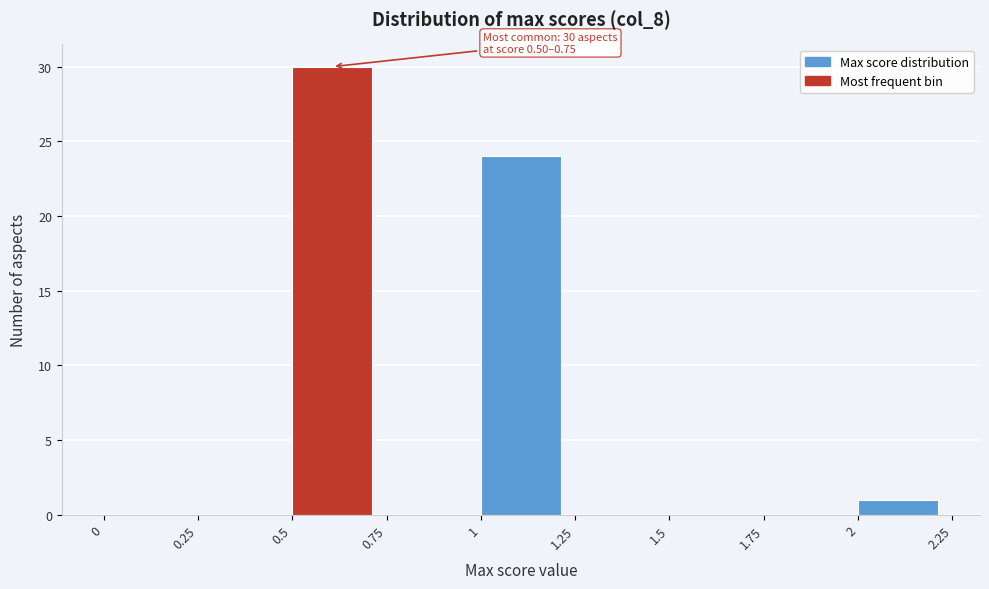

Which range on the x-axis has the tallest bar?

0.5 to 0.75